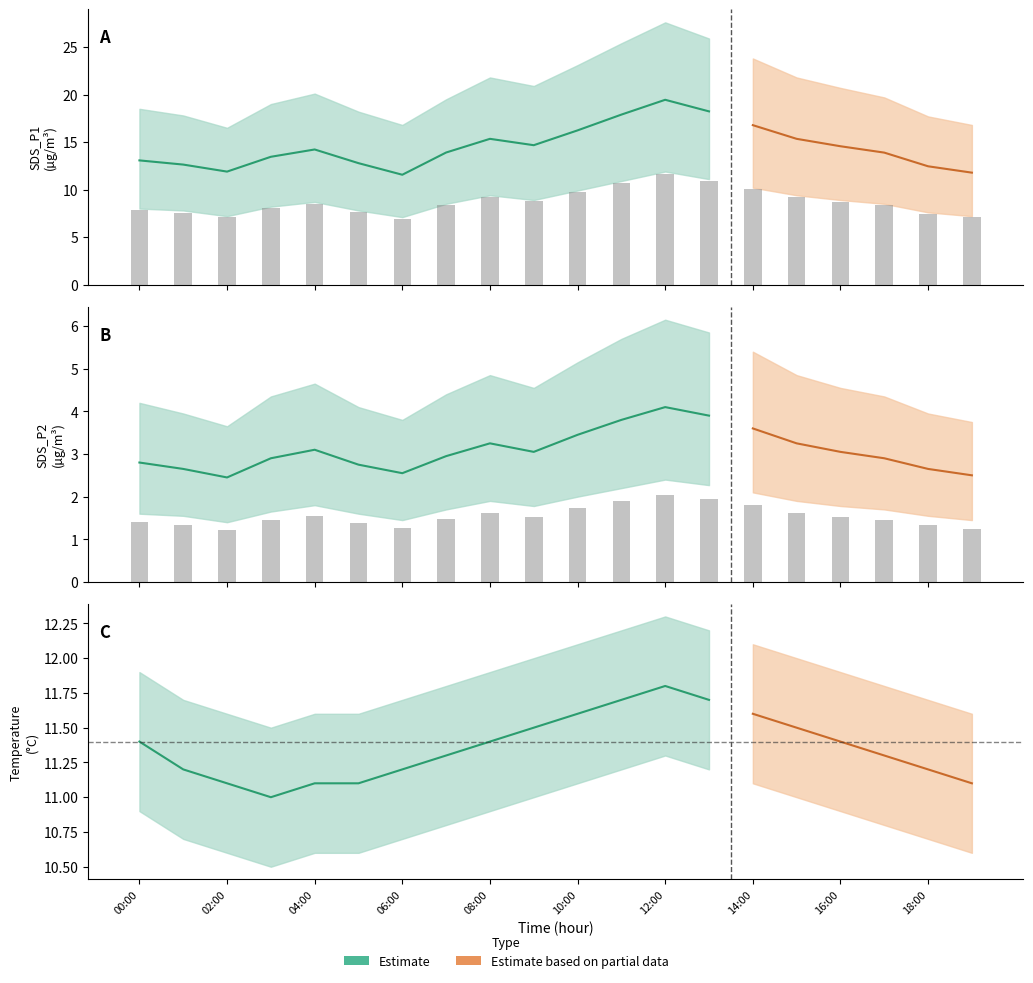

Which series changed the most between 04:00 and 17:00?

SDS_P1_upper